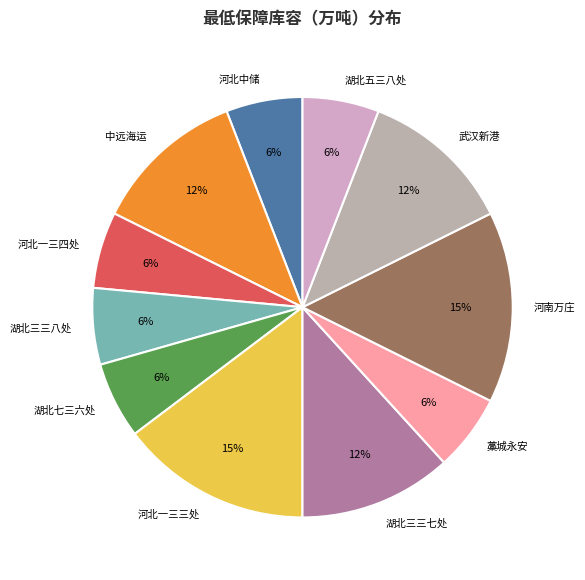

Is it true that 河北一三三处 is 29% of the pie?

False